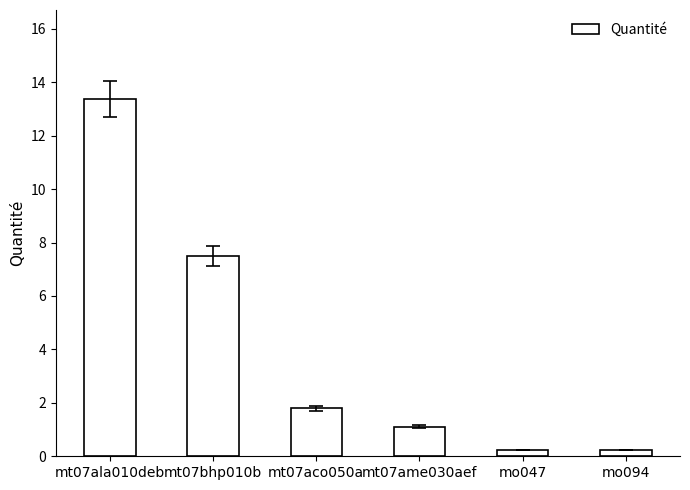

How many data points does each series have?

6